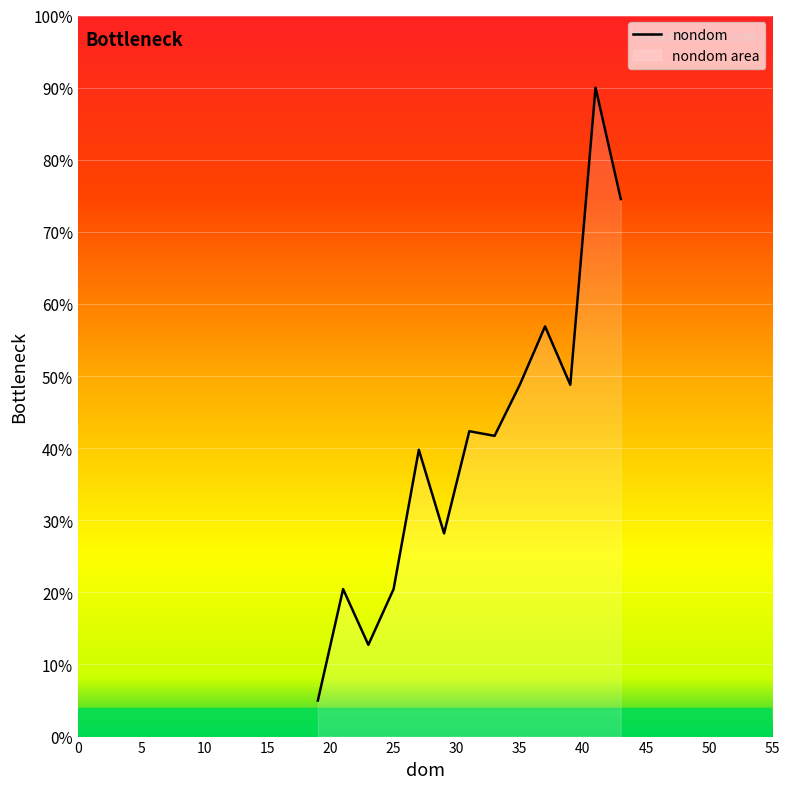

Is it true that the value at 25 is 12.8?

False